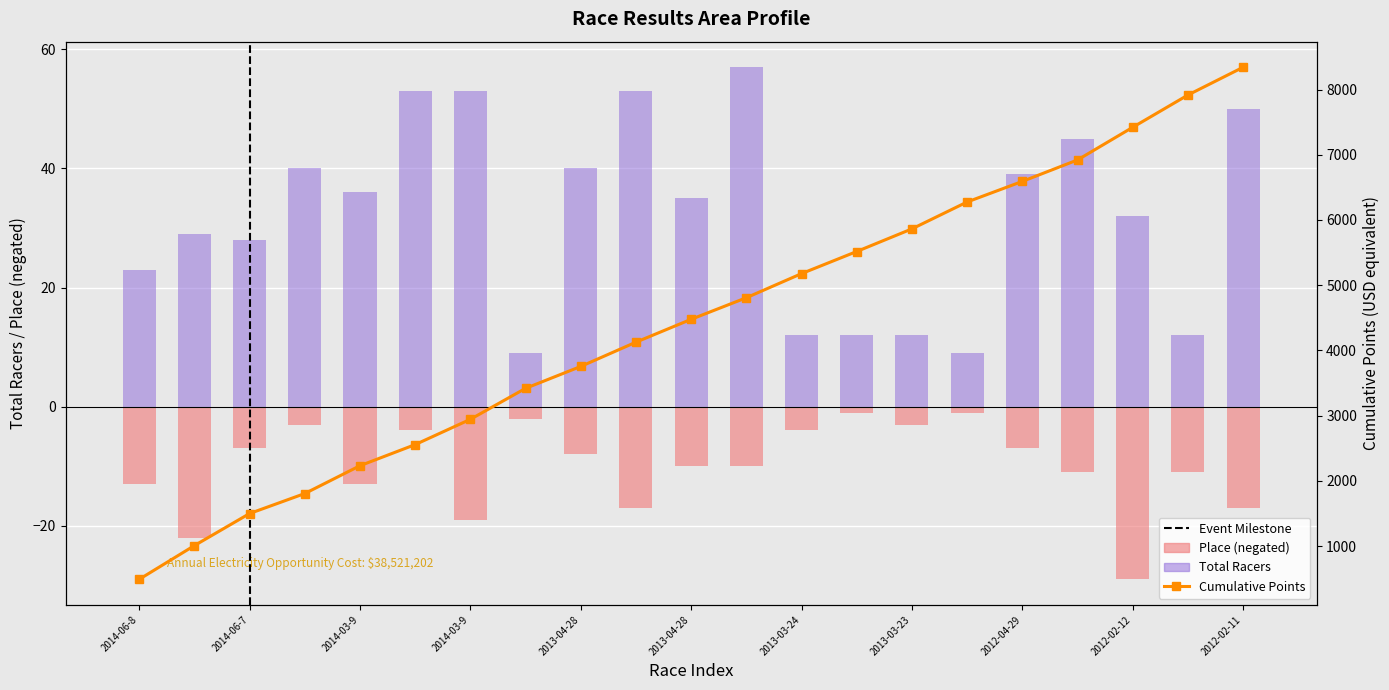

How many data points in Place are less than -10?

9